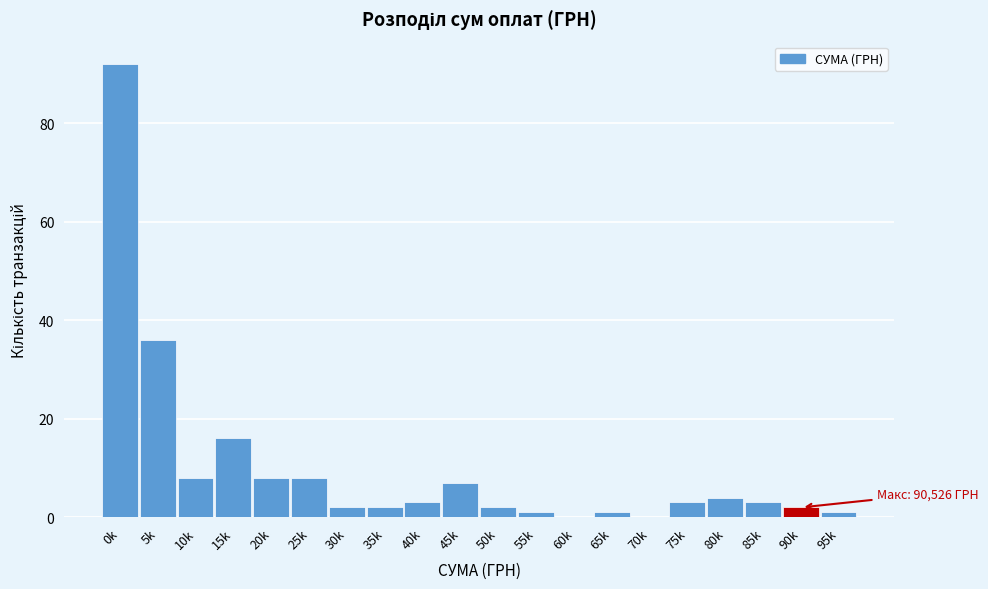

Reading left to right, what are all the values shown in this chart?

0k=92	5k=36	10k=8	15k=16	20k=8	25k=8	30k=2	35k=2	40k=3	45k=7	50k=2	55k=1	60k=0	65k=1	70k=0	75k=3	80k=4	85k=3	90k=2	95k=1